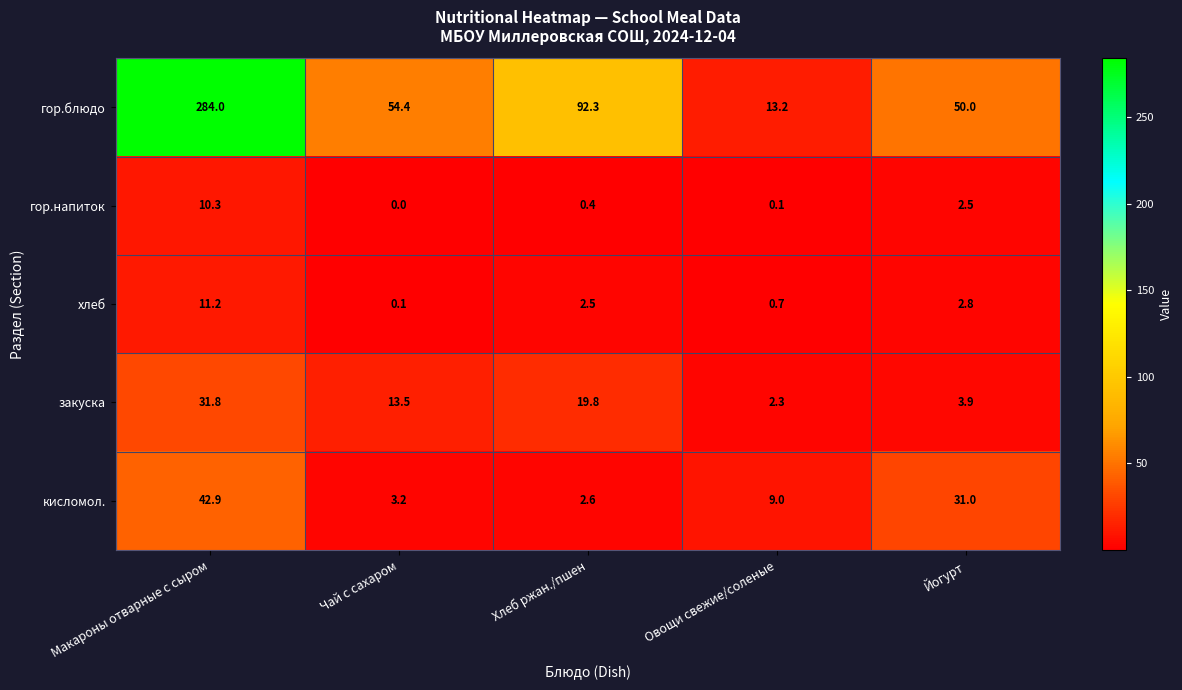

Reading left to right, what are all the values shown in this chart?

гор.блюдо: 284.0	54.4	92.3	13.2	50.0
гор.напиток: 10.3	0.0	0.4	0.1	2.5
хлеб: 11.2	0.1	2.5	0.7	2.8
закуска: 31.8	13.5	19.8	2.3	3.9
кисломол.: 42.9	3.2	2.6	9.0	31.0